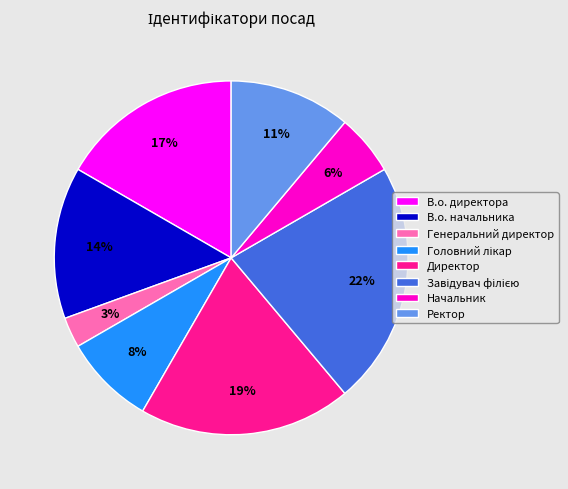

What is the smallest slice in the pie chart?

Генеральний директор